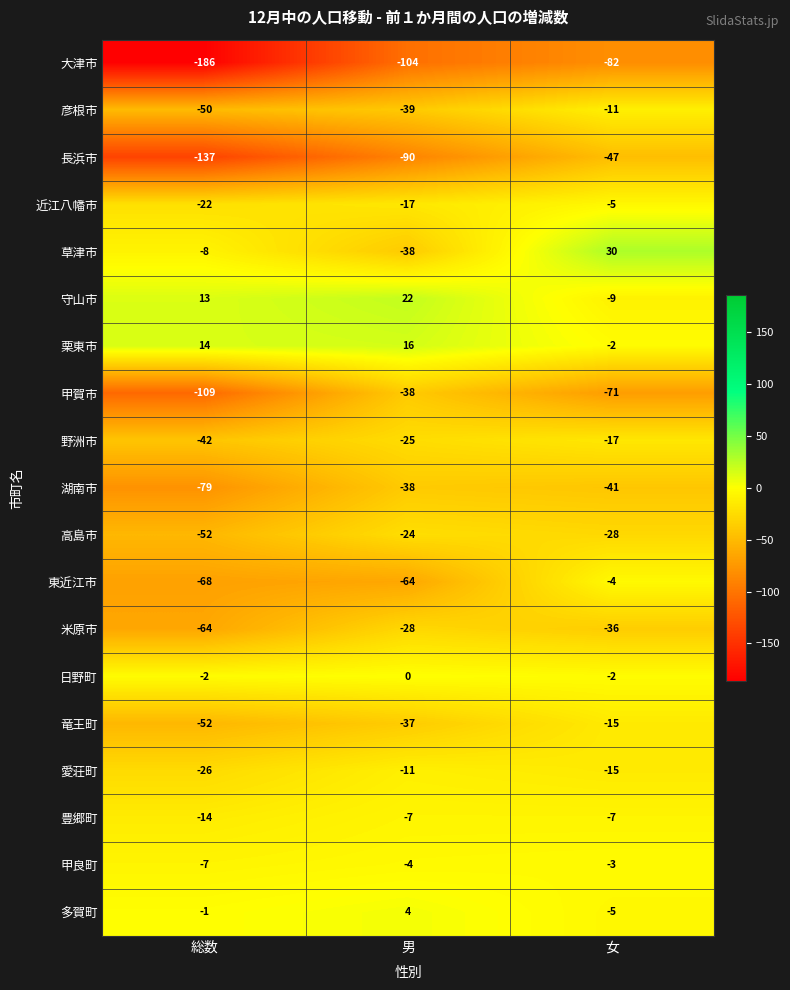

Count the number of data series in this chart.

19